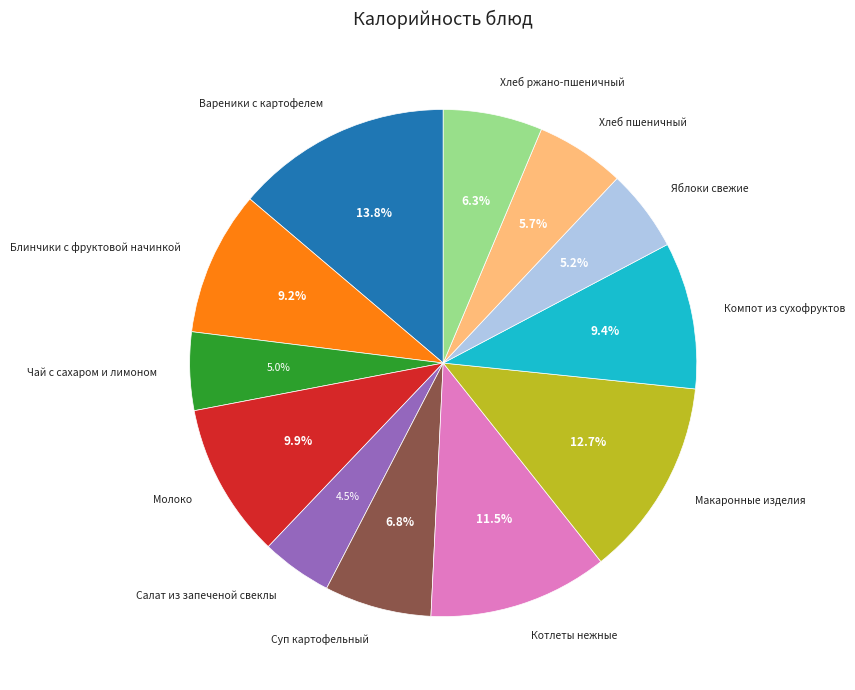

To the nearest percent, what percentage of the pie is Суп картофельный?

7%